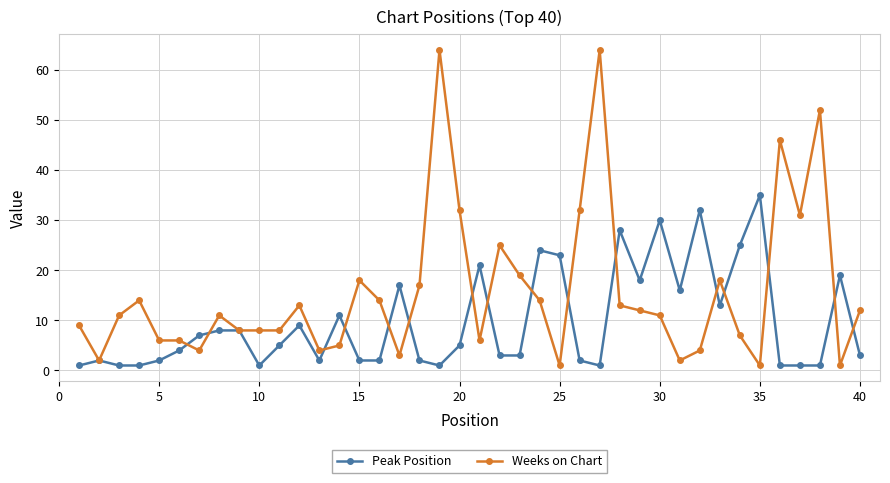

What are all the series names shown in the legend?

Peak Position, Weeks on Chart